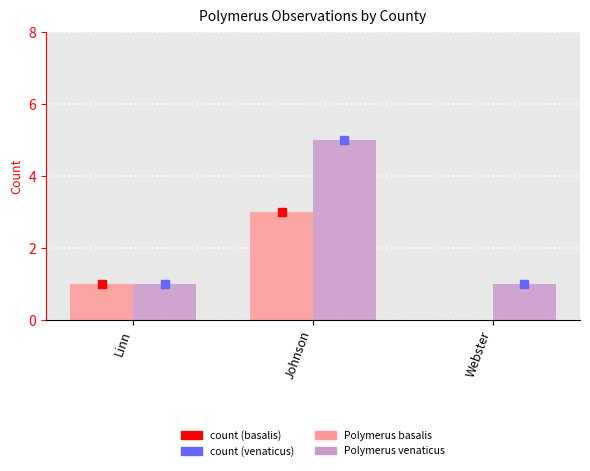

Reading left to right, extract all data points from this chart.

Polymerus basalis: 1	3	0
Polymerus venaticus: 1	5	1